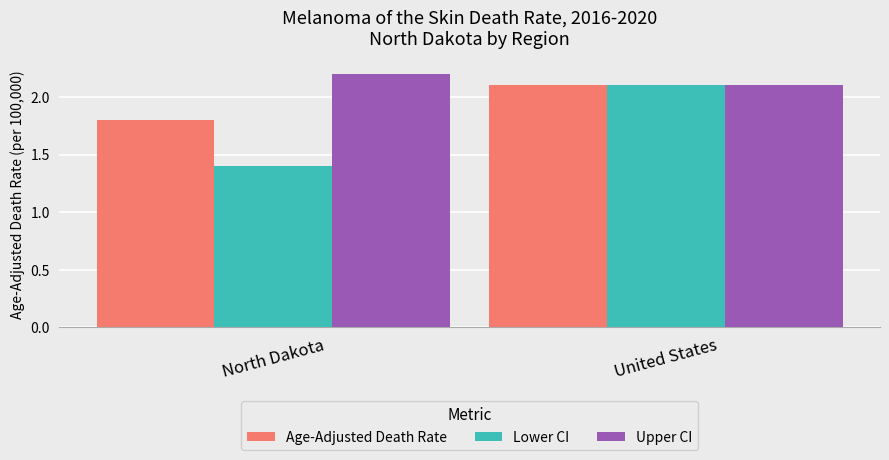

What position from the right is United States?

1